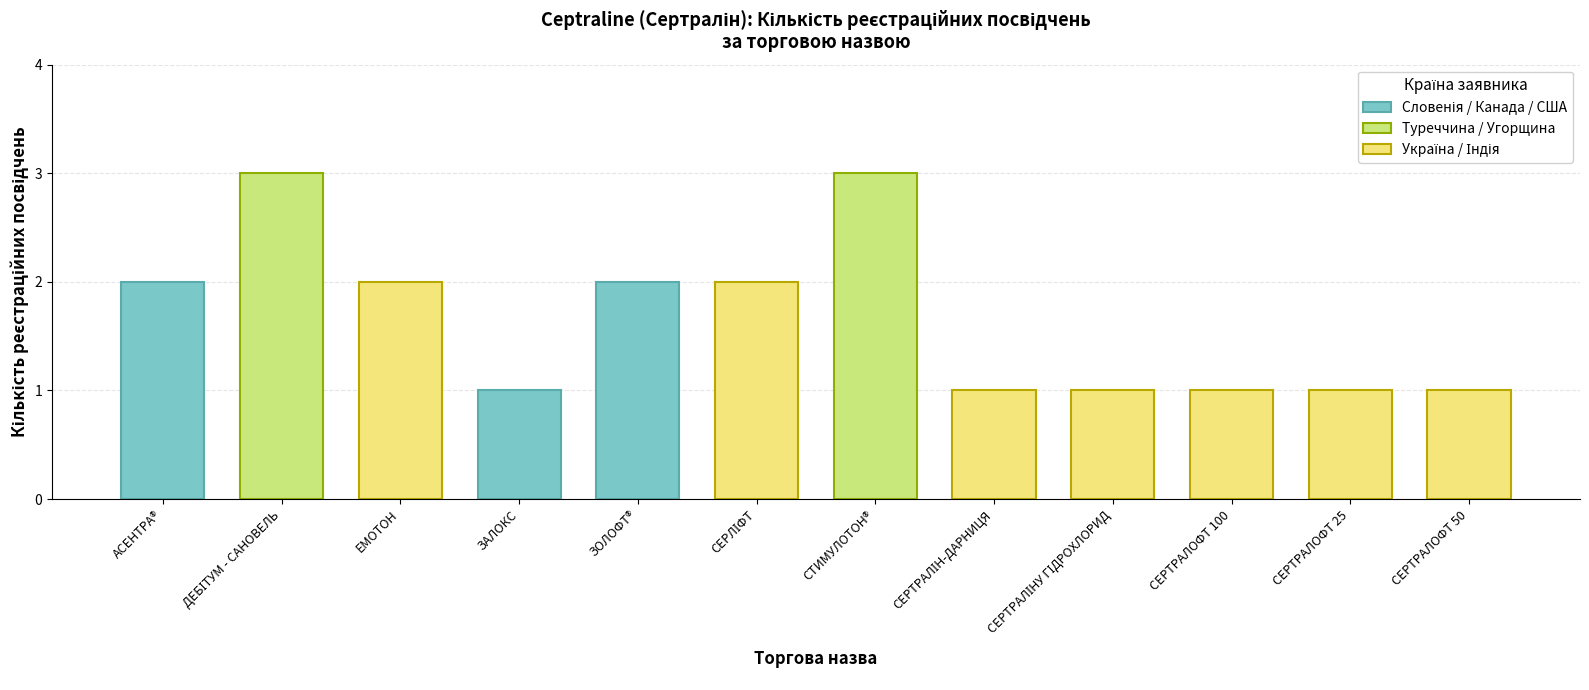

What is the average value?

2